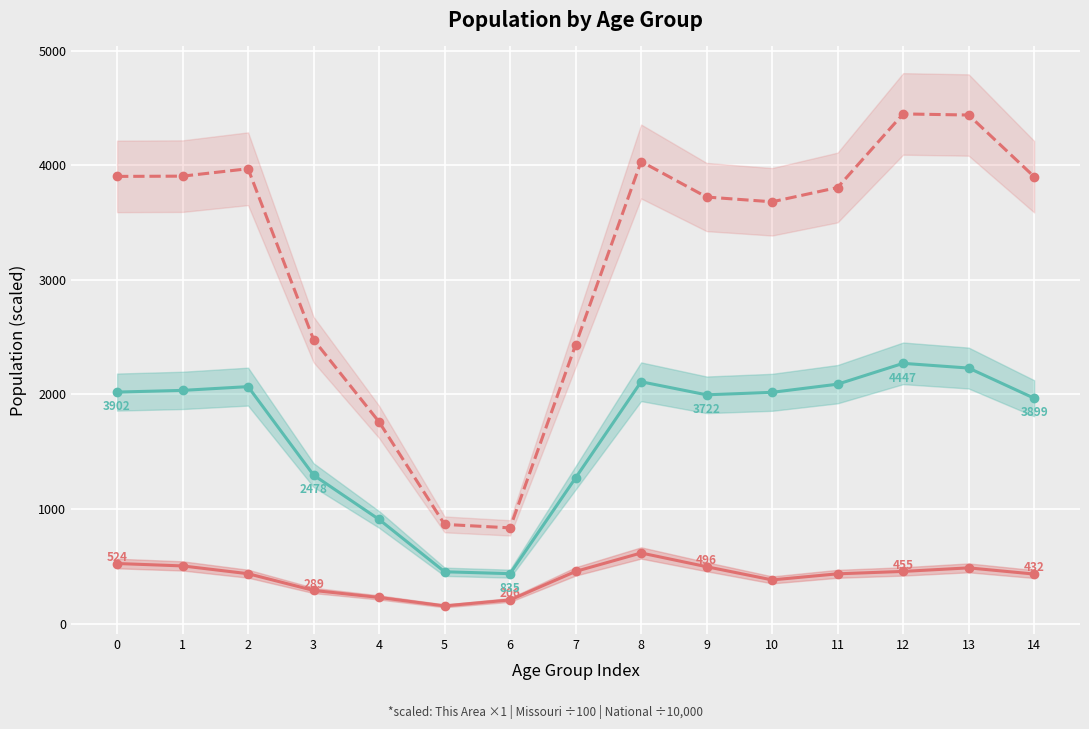

Between 10 and 14, which is larger?

14